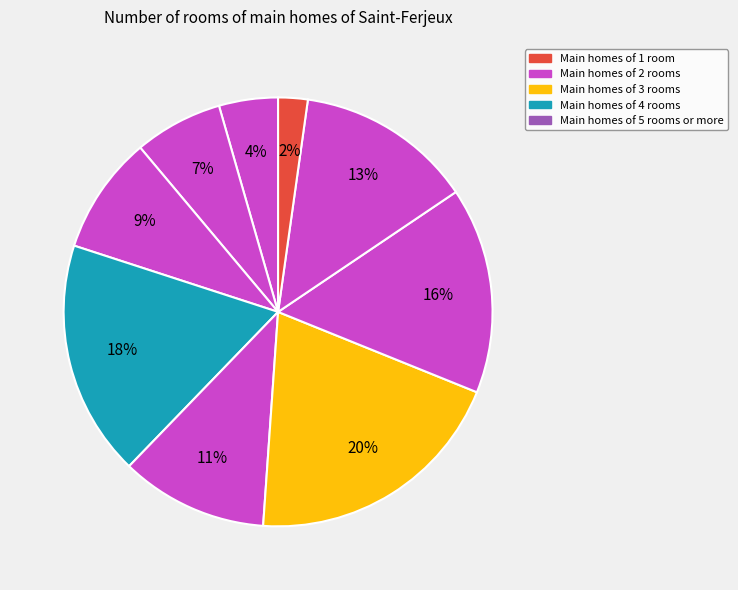

How many segments does this pie chart have?

9